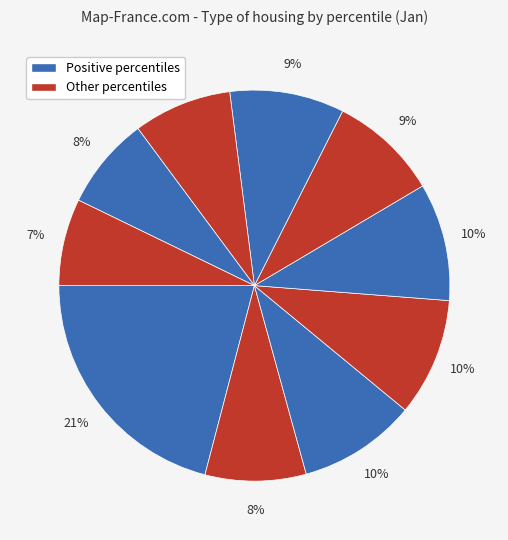

How many slices are in this pie chart?

10